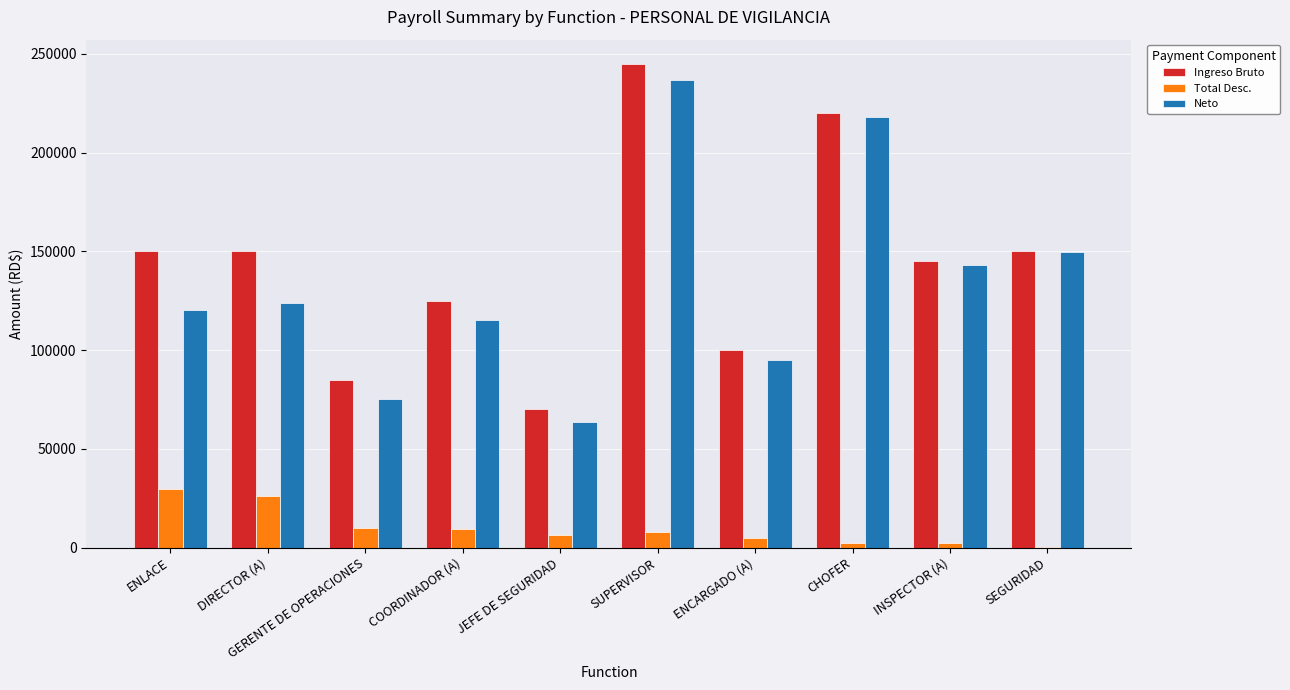

The Neto series shows 149905.5 at SEGURIDAD. True or false?

True